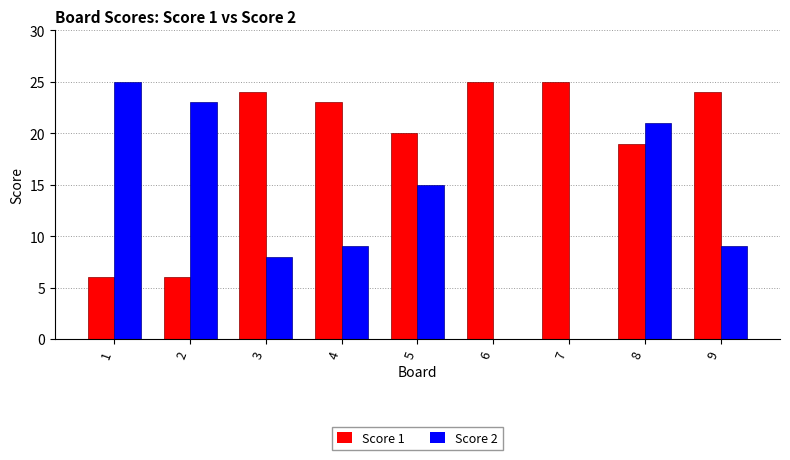

Is the value of Score 1 at 4 greater than the value of Score 2 at 8?

Yes